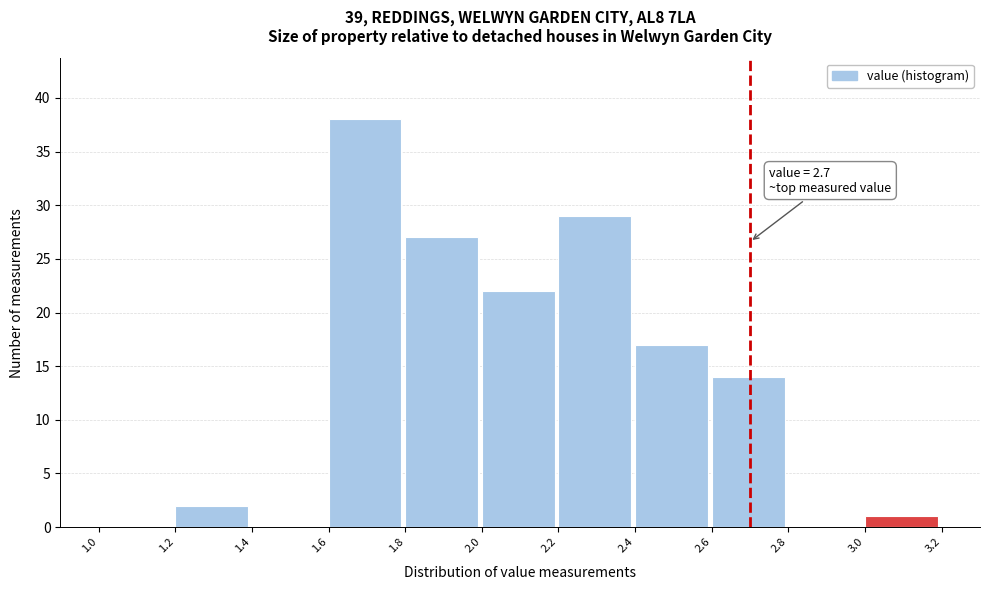

Over which range of the x-axis is the bar tallest?

1.6 to 1.8